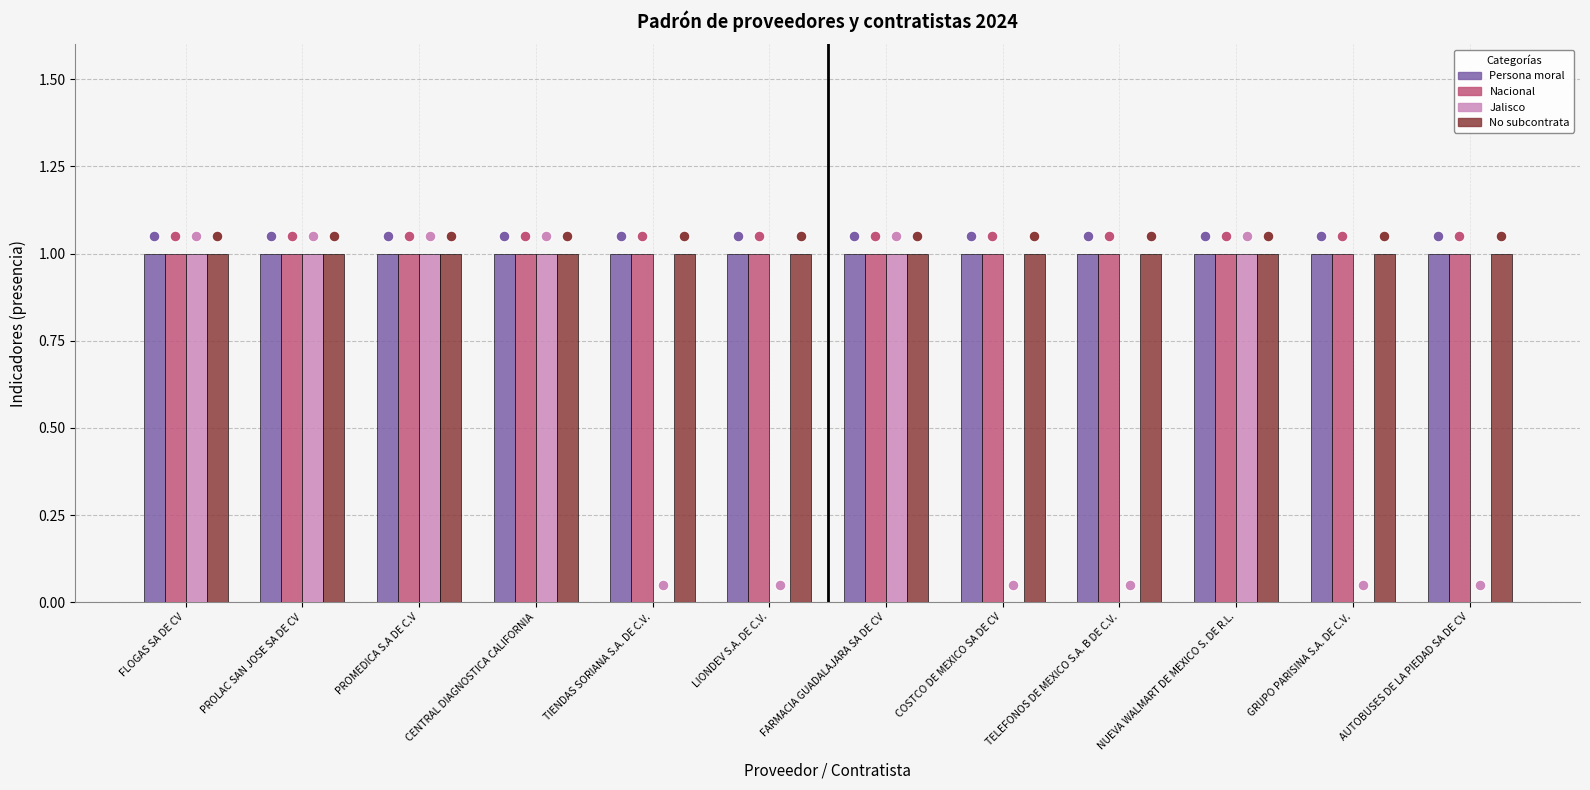

At which category is the sum across all series the highest?

FLOGAS SA DE CV